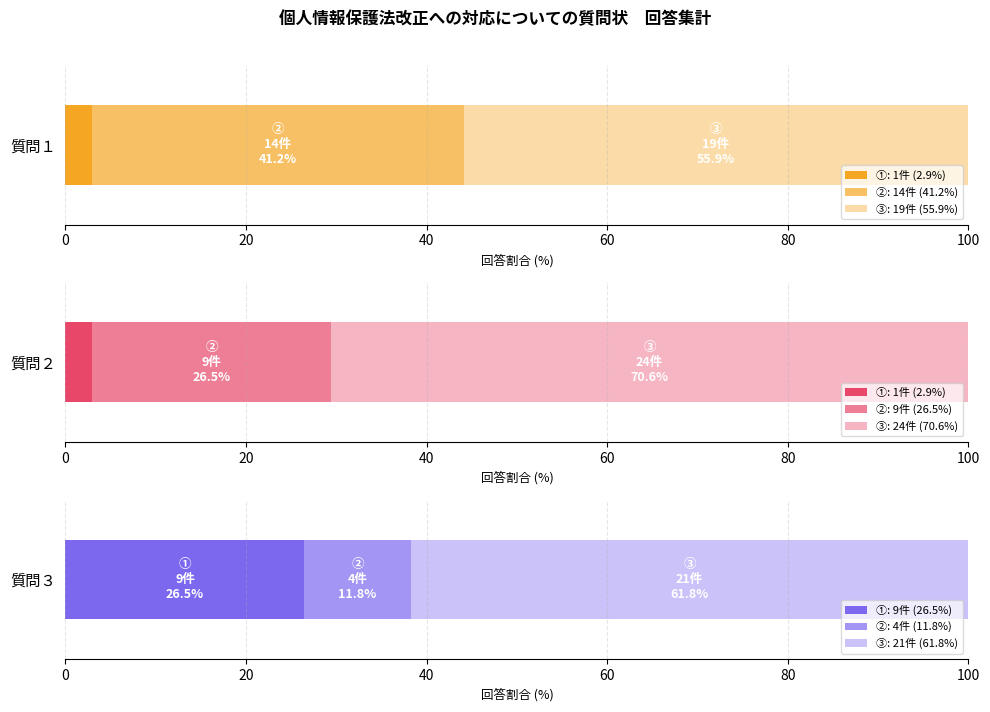

Which category has the highest value in the 質問３ series?

③